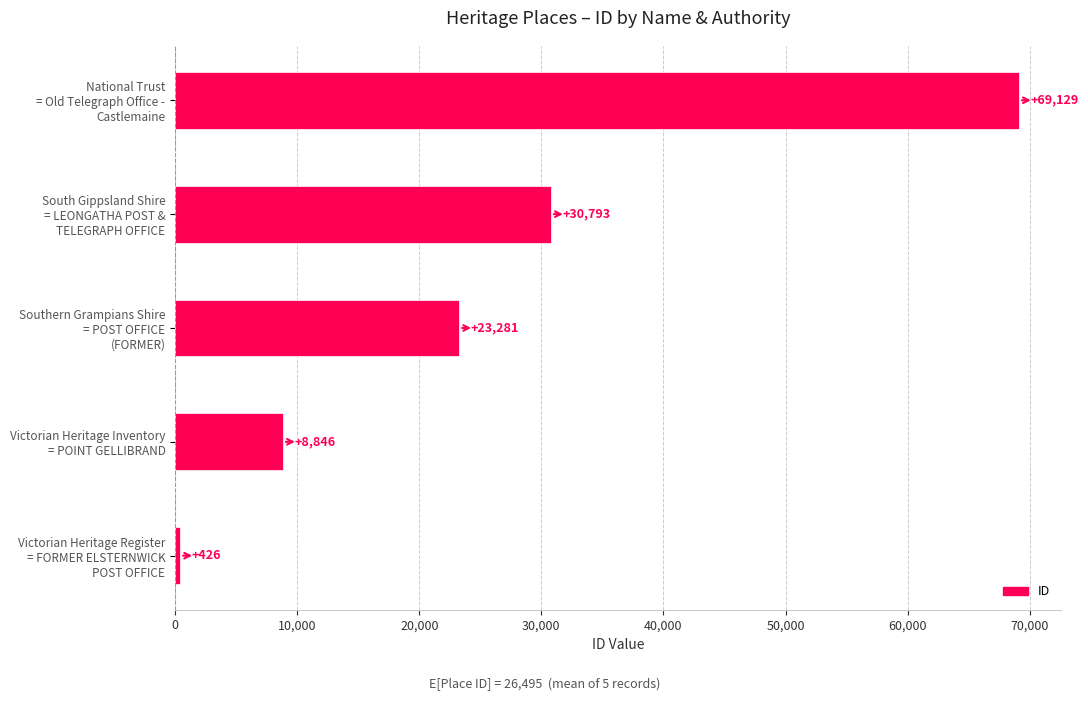

List the labels in order of value, smallest first.

Victorian Heritage Register
= FORMER ELSTERNWICK
POST OFFICE, Victorian Heritage Inventory
= POINT GELLIBRAND, Southern Grampians Shire
= POST OFFICE
(FORMER), South Gippsland Shire
= LEONGATHA POST &
TELEGRAPH OFFICE, National Trust
= Old Telegraph Office -
Castlemaine